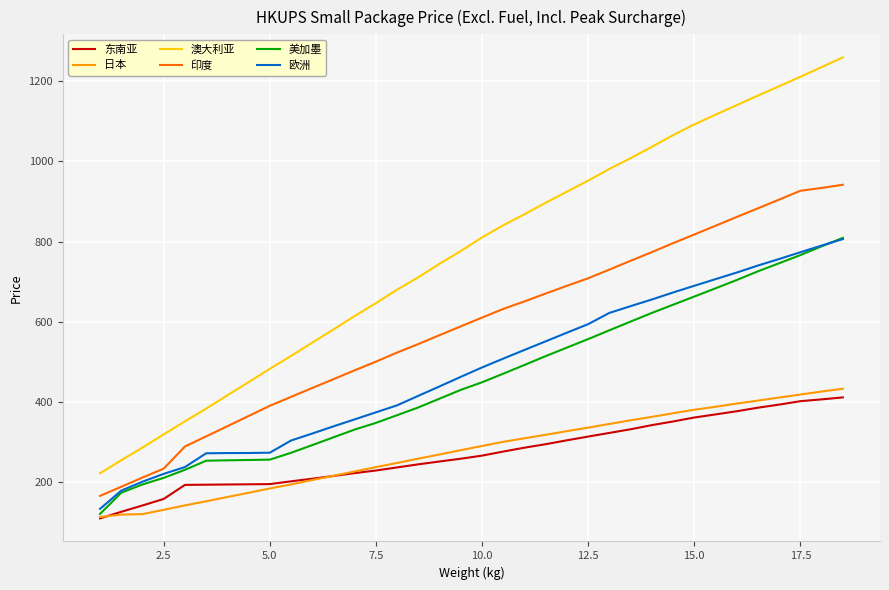

Which series has the largest total across all categories?

澳大利亚